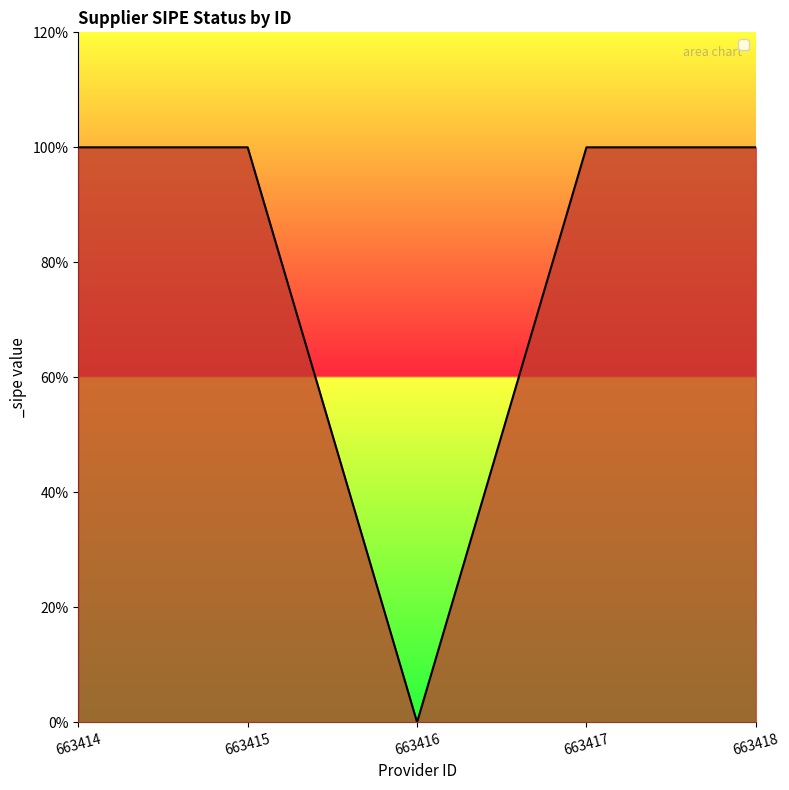

What is the value of the 1st point from the left?

1